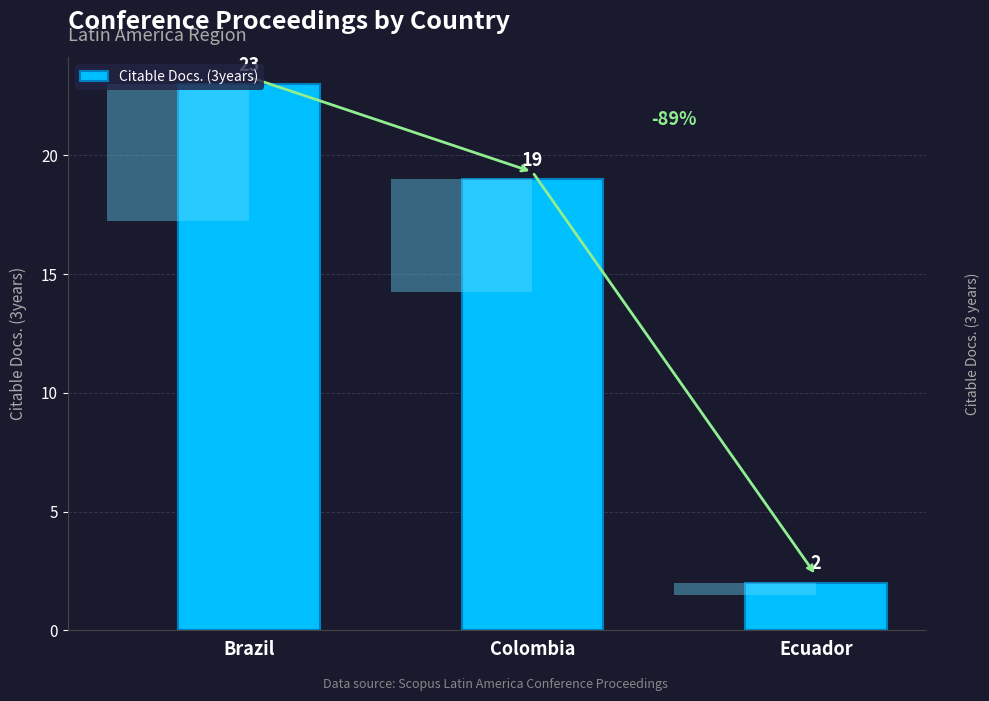

What is the sum of the values at Brazil and Ecuador?

25